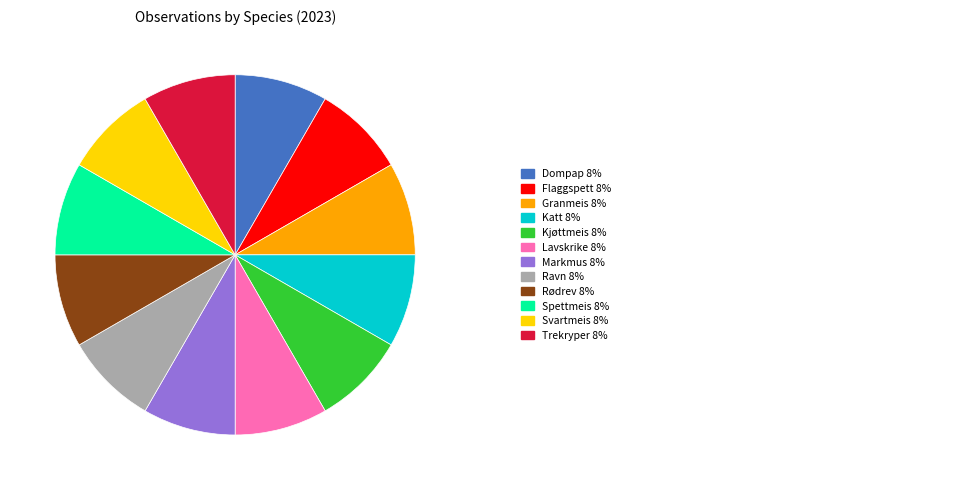

Is there any slice that represents more than half of the pie?

No